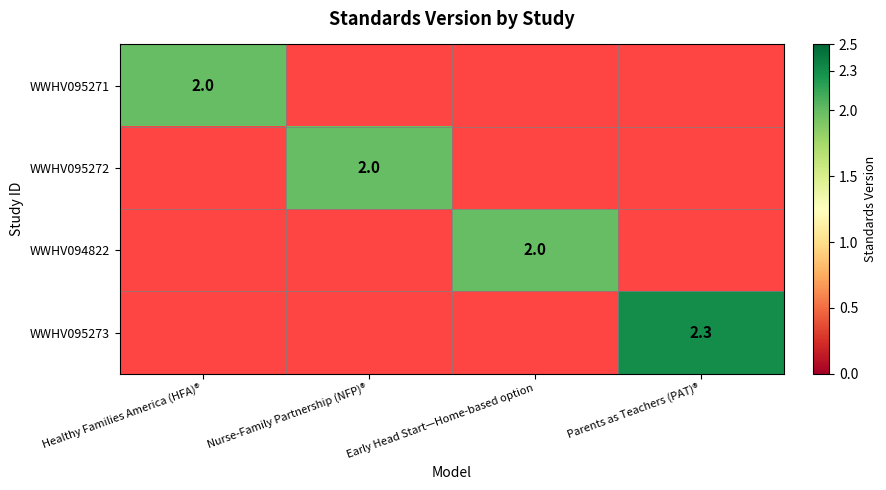

The value of WWHV095272 at Nurse-Family Partnership (NFP)® is 2.8. True or false?

False